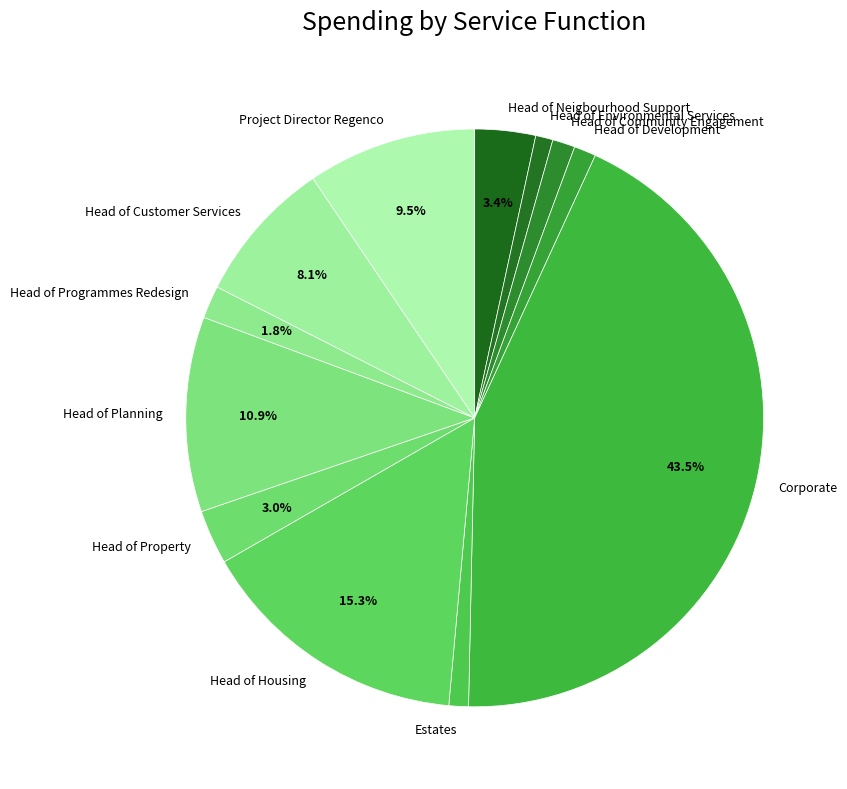

Which has a higher value, Head of Customer Services or Head of Property?

Head of Customer Services